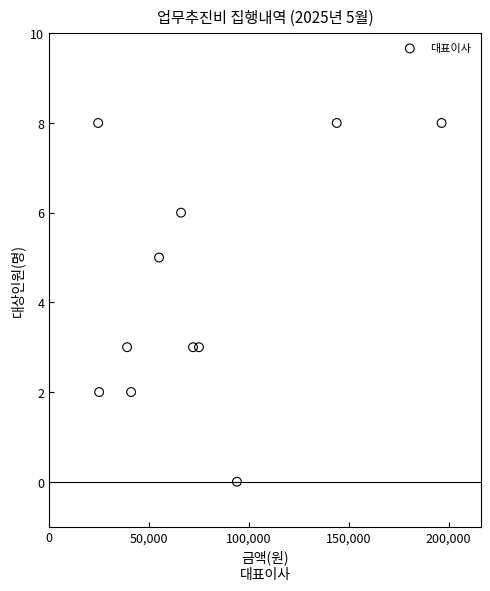

What is the range of Y values (max minus min)?

8